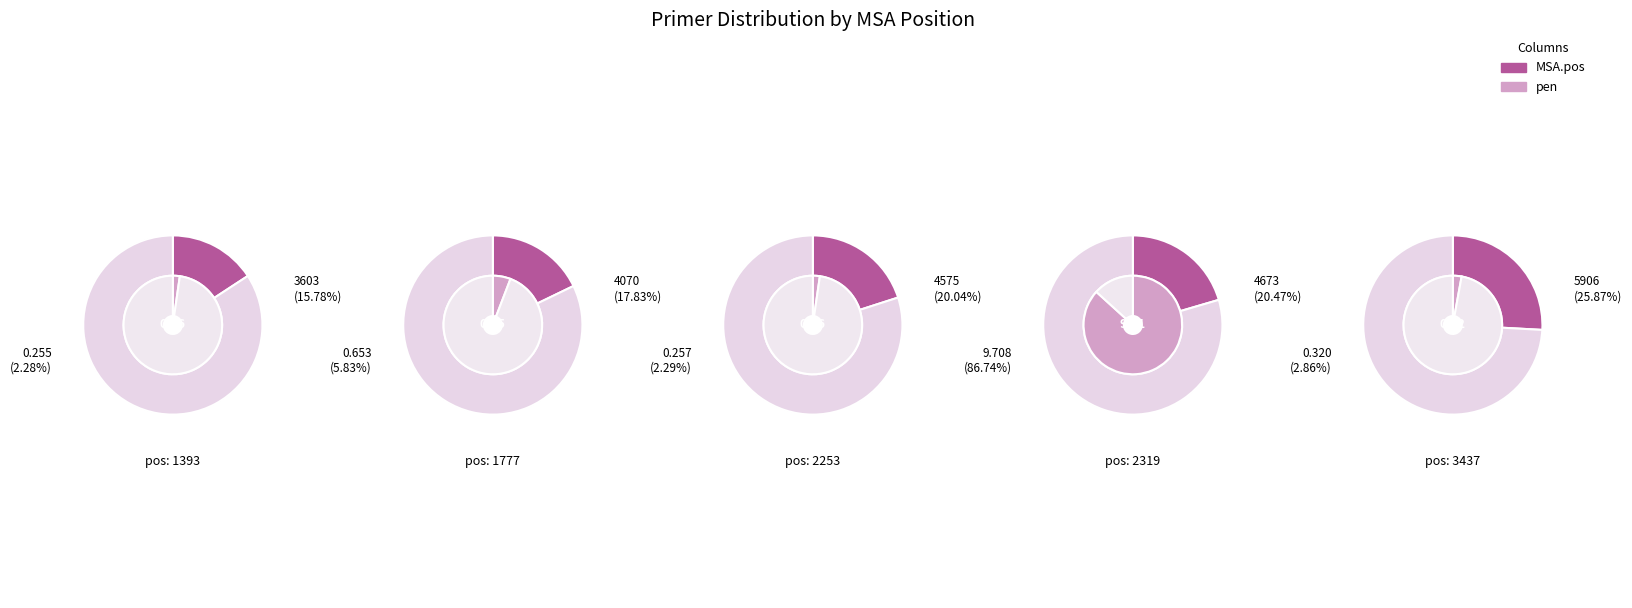

What percentage do 1393 and 2253 together represent?

35.8%